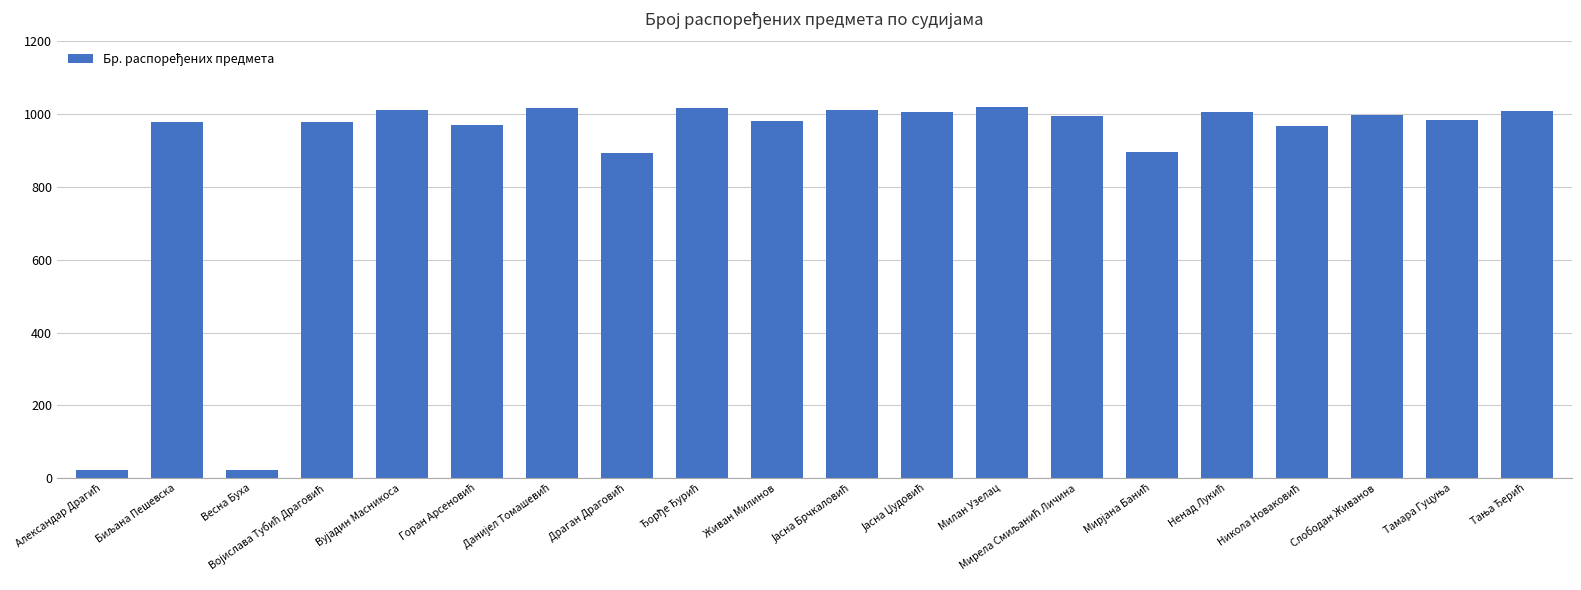

Are the bars grouped side by side (vs. stacked)?

No